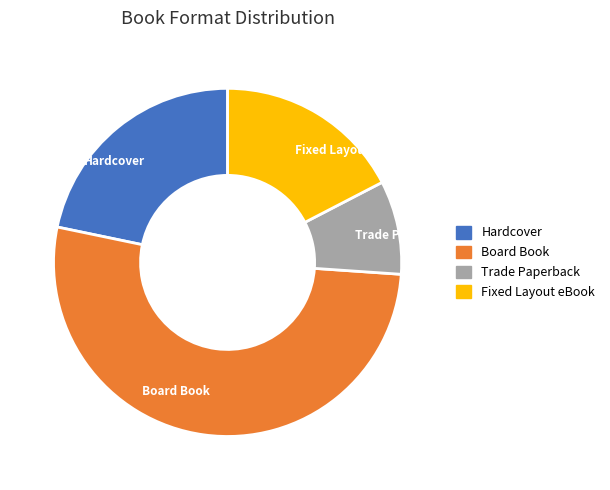

Is it true that Board Book is 52% of the pie?

True